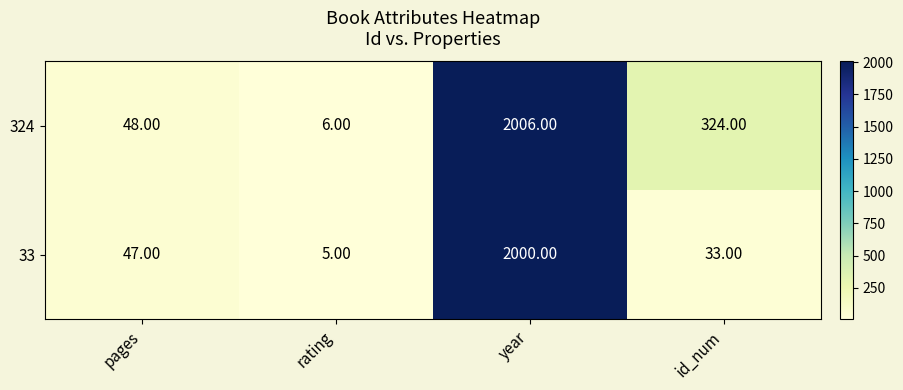

What is the minimum value shown in the chart?

5